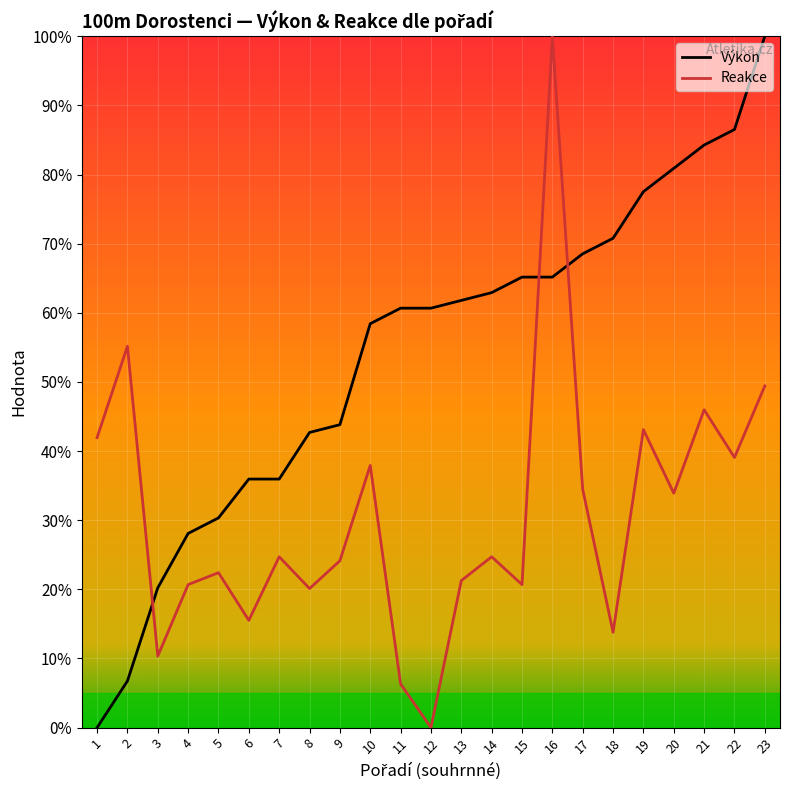

After their last crossing, which series has the higher values: Výkon or Reakce?

Výkon